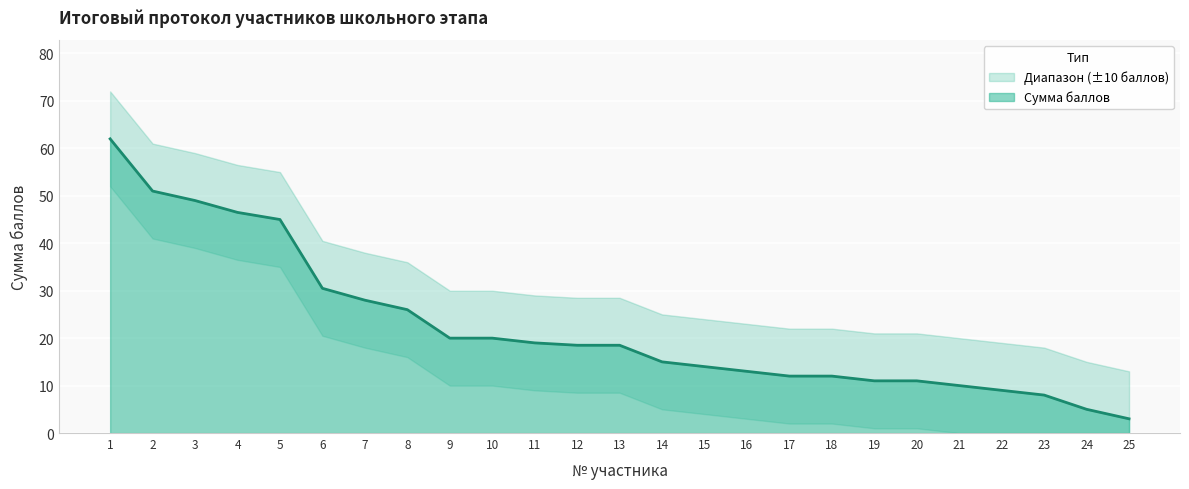

How many lines are shown in the chart?

3